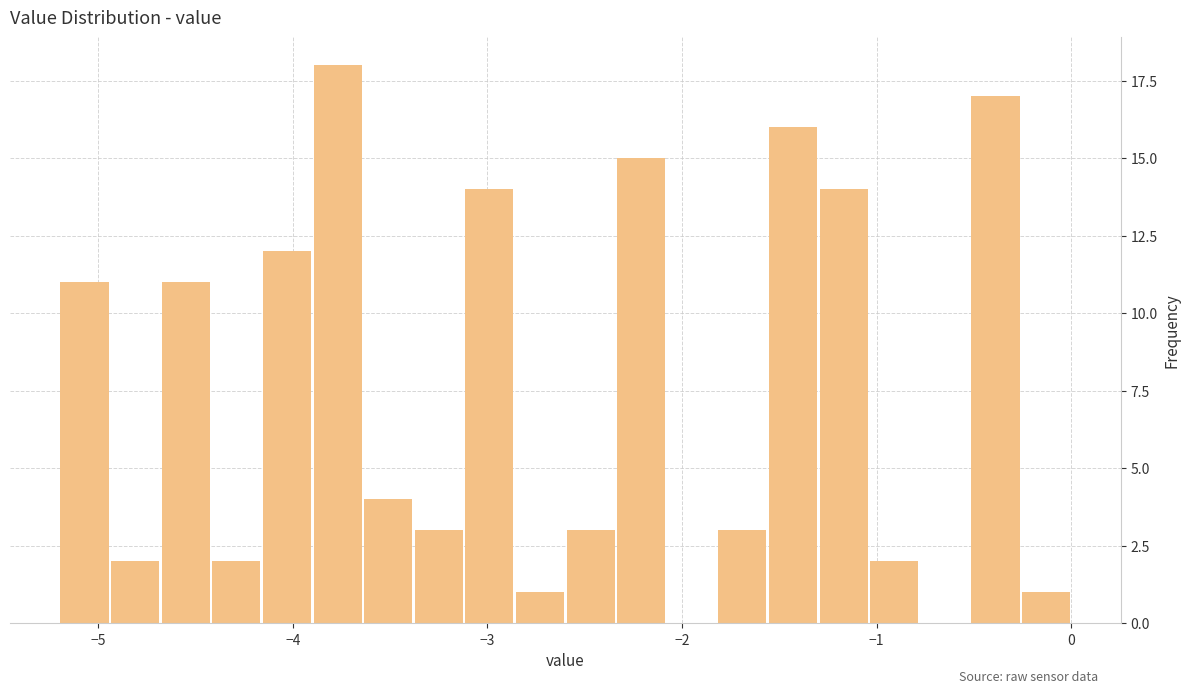

Around what value on the x-axis is the tallest bar? Give the approximate position of its centre, as read against the axis.

-3.8